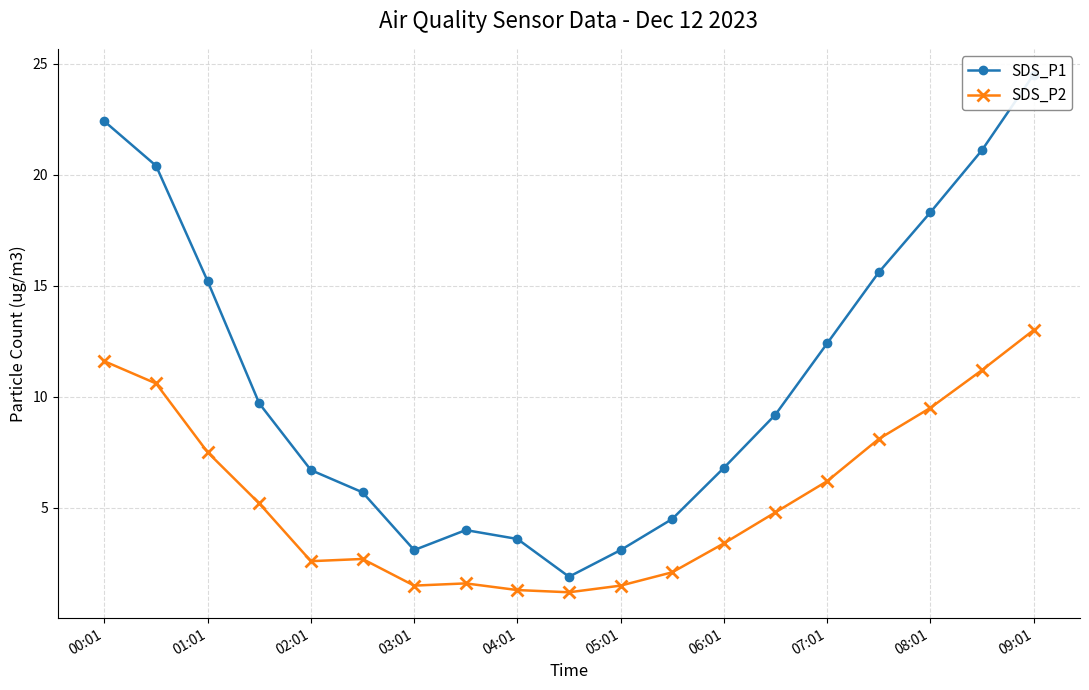

What are all the series names shown in the legend?

SDS_P1, SDS_P2